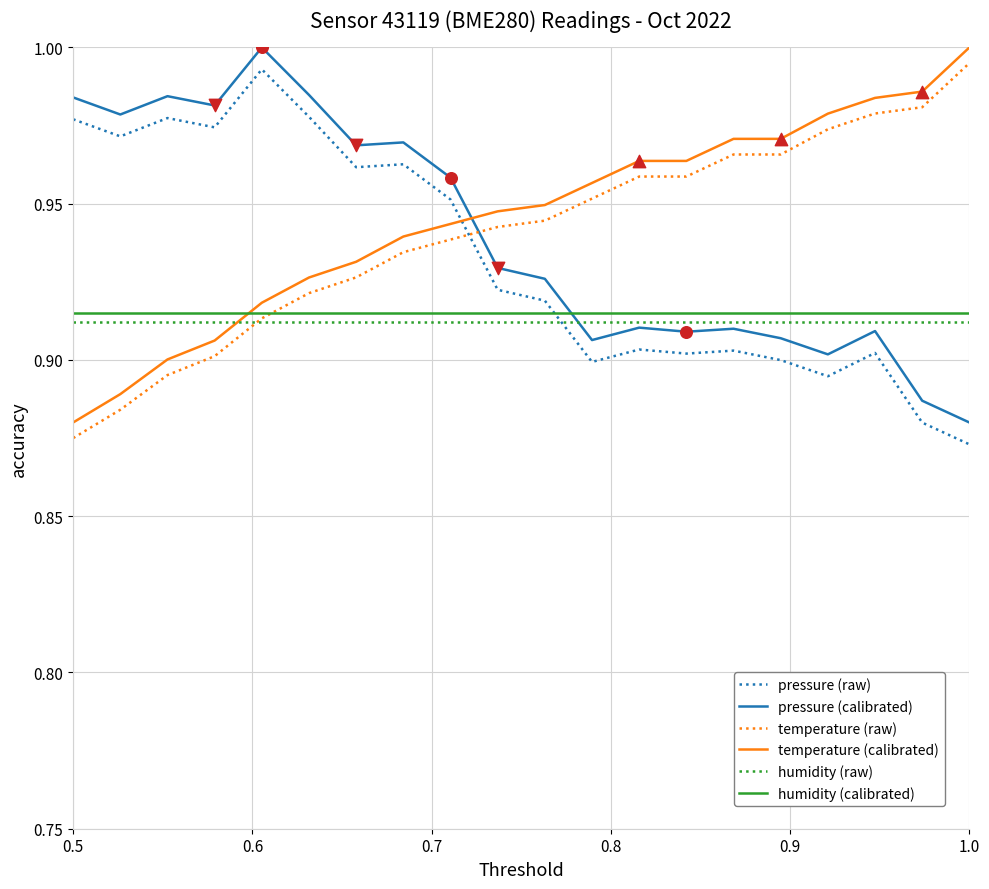

Which series ends up on top after the final intersection of temperature (calibrated) and pressure (calibrated)?

temperature (calibrated)